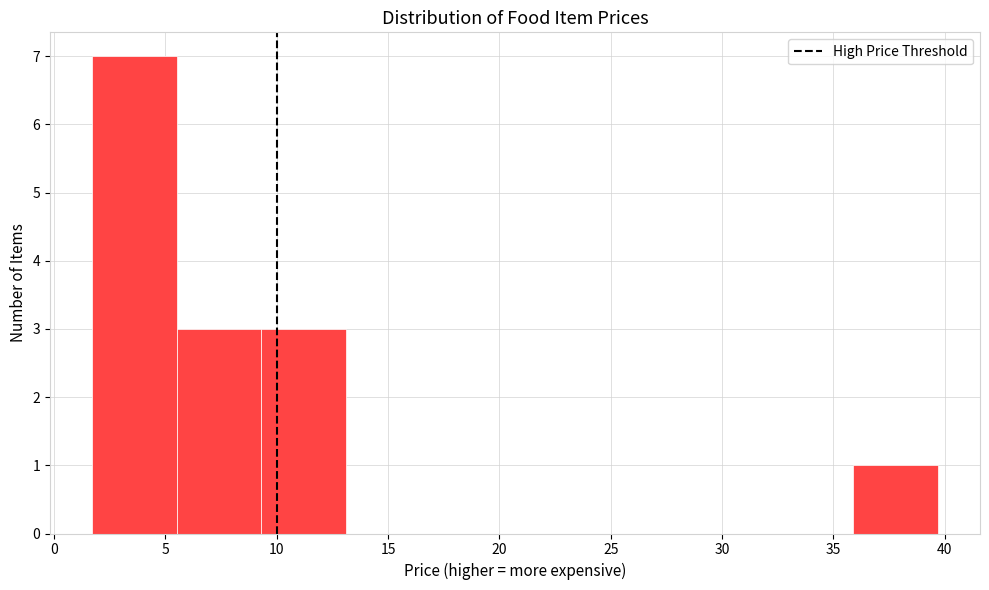

Reading left to right, list every bar in this chart as the range it spans on the x-axis followed by its height. Neither the bar edges nor the heights are printed on the chart, so give them approximately, as read against the axes.

1.5 to 5.5: 7
5.5 to 9.5: 3
9.5 to 13.0: 3
13.0 to 17.0: 0
17.0 to 20.5: 0
20.5 to 24.5: 0
24.5 to 28.5: 0
28.5 to 32.0: 0
32.0 to 36.0: 0
36.0 to 39.5: 1